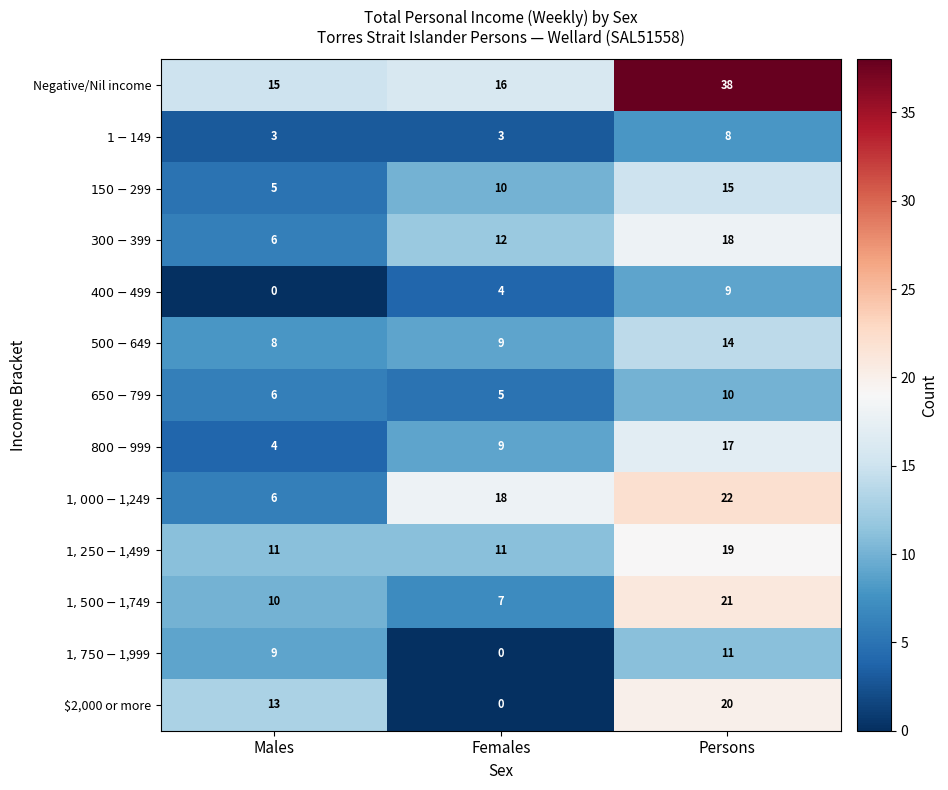

The $2,000 or more series shows 12 at Persons. True or false?

False